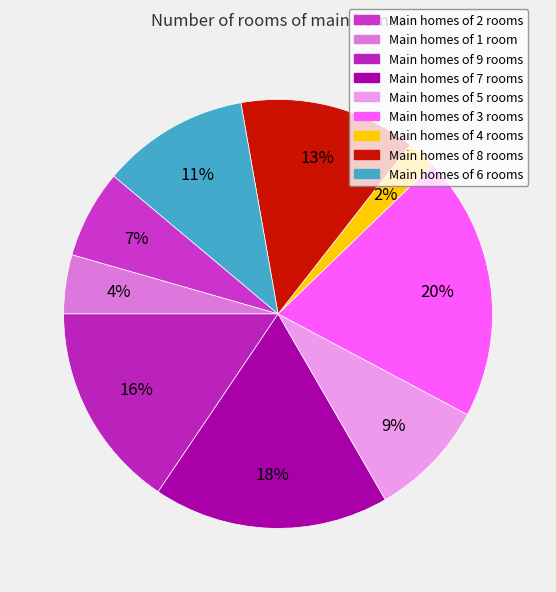

Is there any slice that represents more than half of the pie?

No